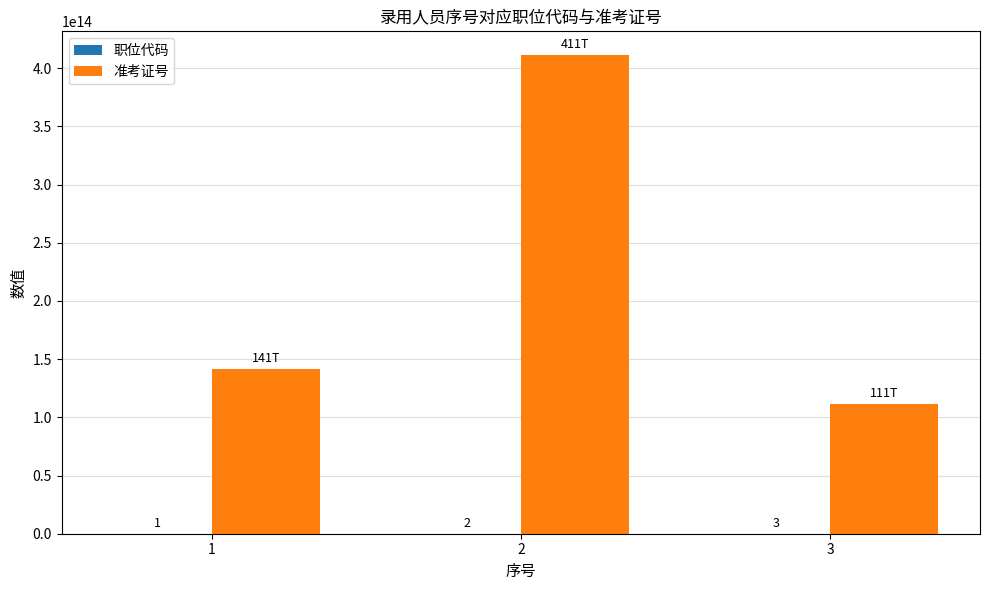

The 准考证号 series shows 411143302036681 at 2. True or false?

True